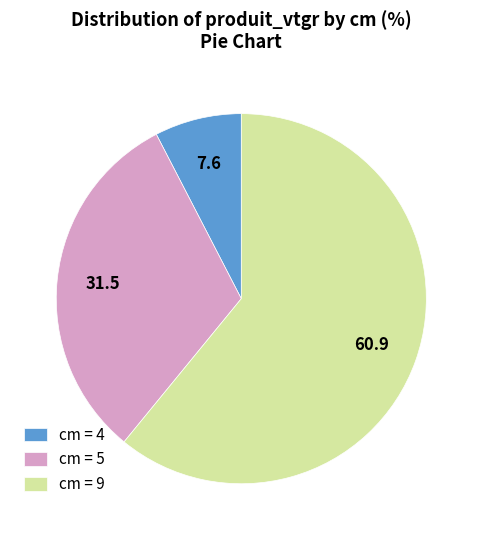

What is the majority slice?

cm = 9